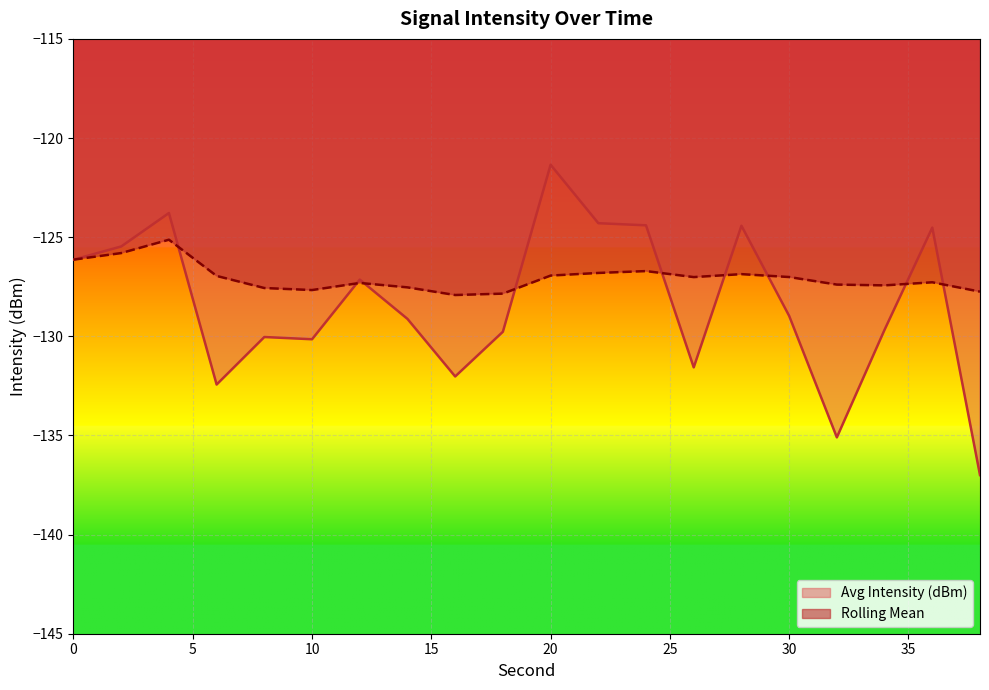

Rank the series by their average value, from lowest to highest.

Avg Intensity (dBm), Rolling Mean